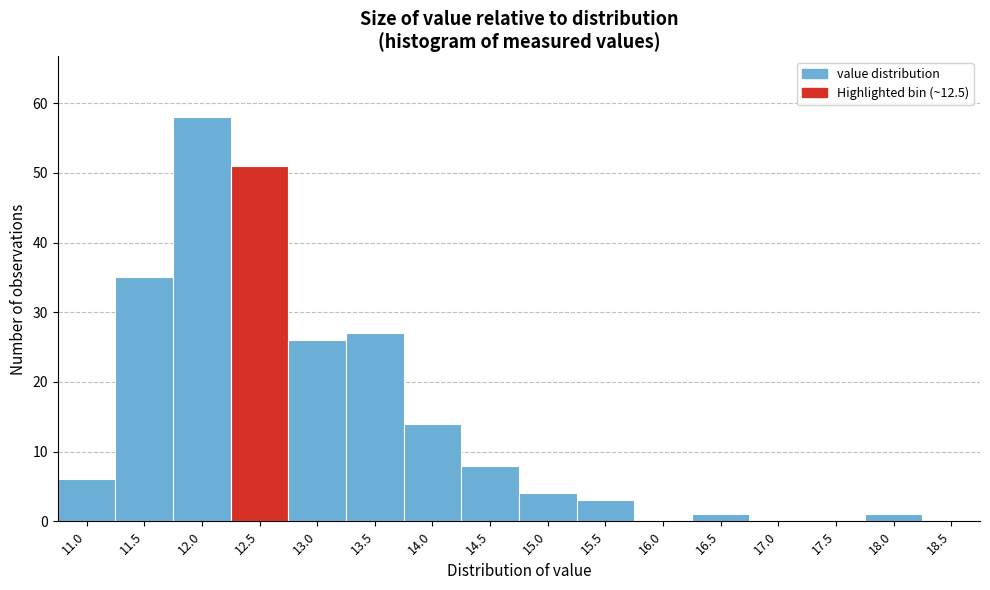

Reading right to left, extract all data points from this chart.

18.5=0	18.0=1	17.5=0	17.0=0	16.5=1	16.0=0	15.5=3	15.0=4	14.5=8	14.0=14	13.5=27	13.0=26	12.5=51	12.0=58	11.5=35	11.0=6